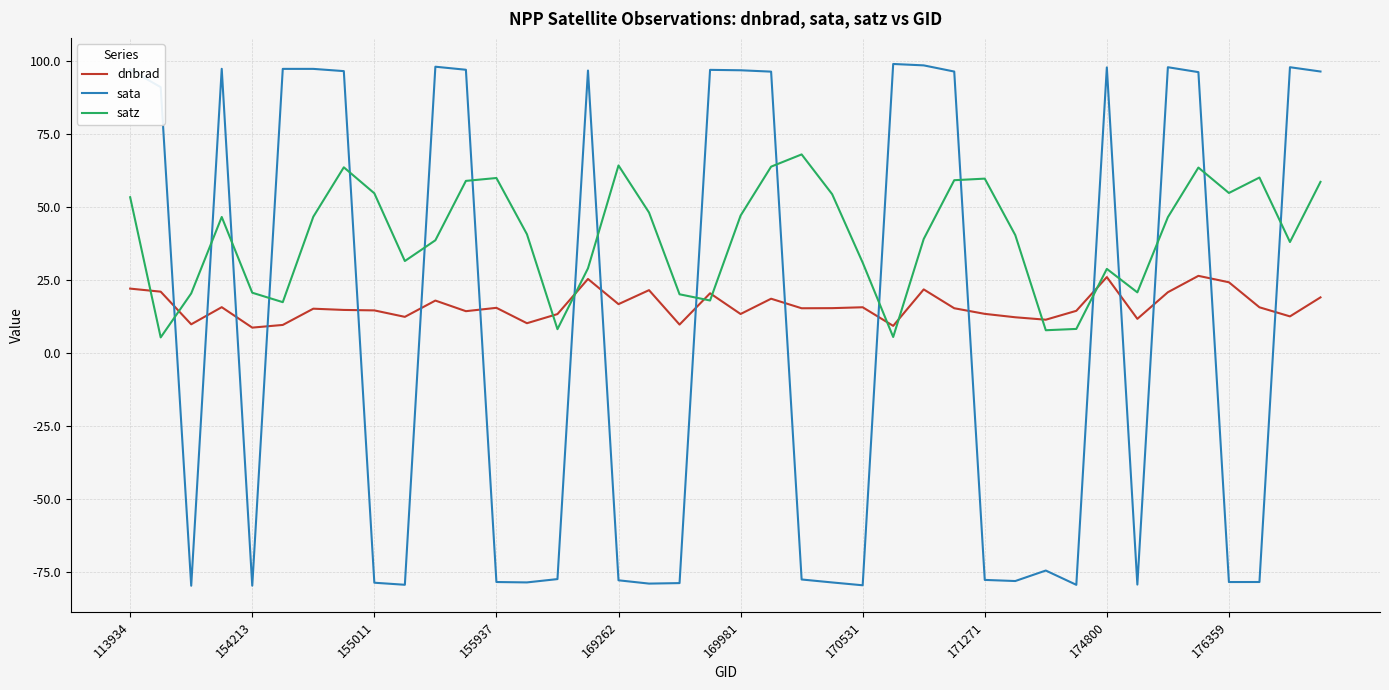

What is the average value of the dnbrad series?

16.0